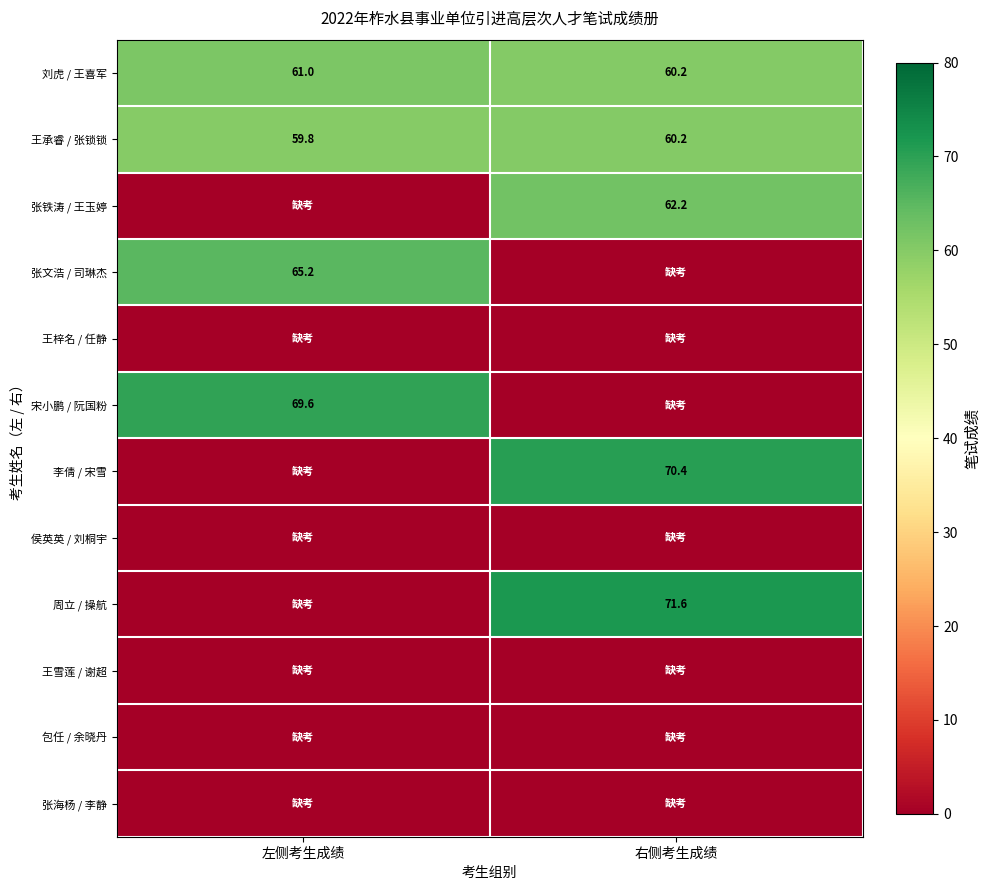

What is the difference between the highest and lowest values at 右侧考生成绩?

71.6